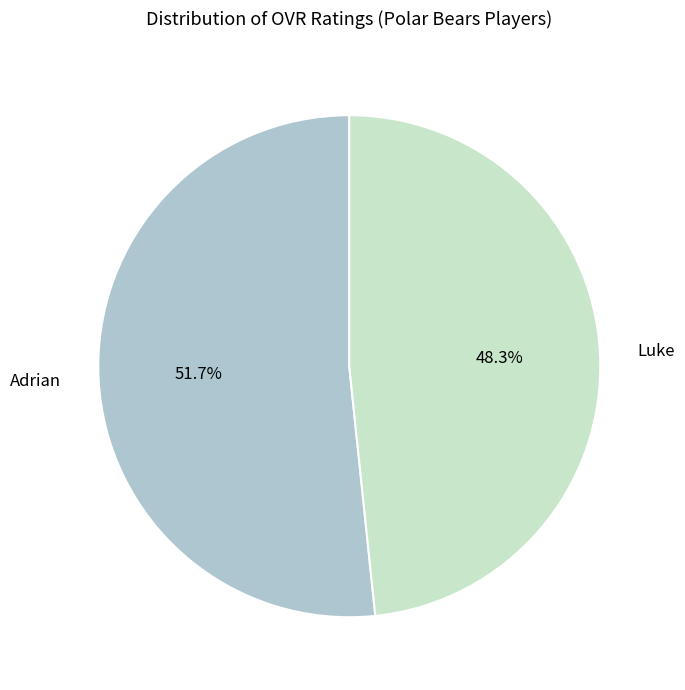

Which slice is the largest?

Adrian